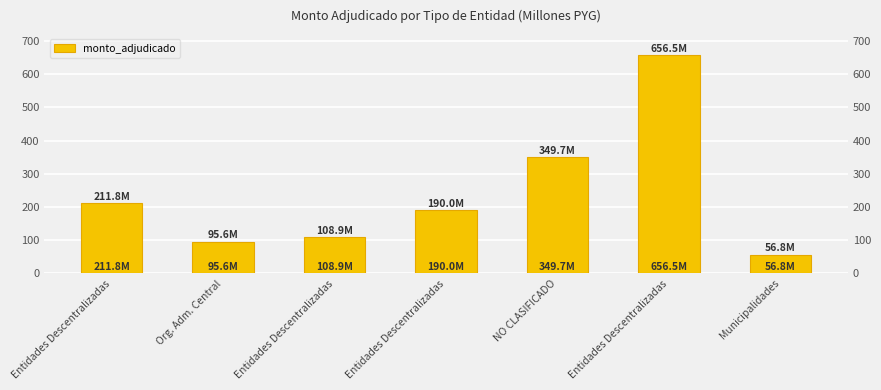

What is the value of the 7th bar from the left?

56.8